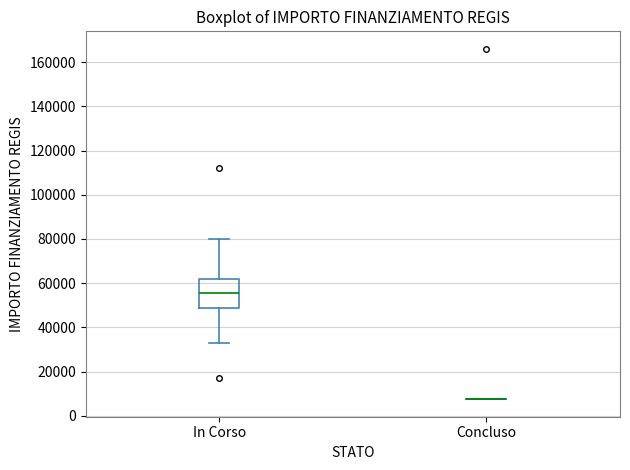

Reading left to right, read every box against the y-axis: the position of its median line, the range the box covers, and the ends of its whiskers. The values are not printed on the chart, so give them approximately, as read against the axis.

In Corso: median 56000, box 48000 to 62000, whiskers 32000 to 80000
Concluso: box collapsed to a line at 8000, whiskers 8000 to 8000